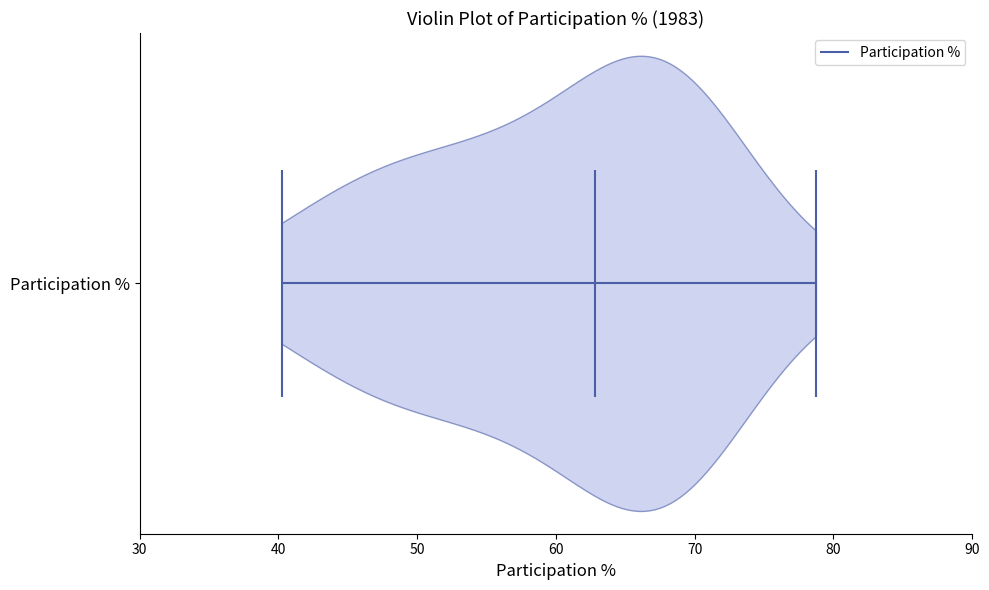

Read this violin plot against the x-axis: where its median line is, and the lowest and highest points the violin reaches. The values are not printed on the chart, so give them approximately, as read against the axis.

median line 63, lowest point 40, highest point 79